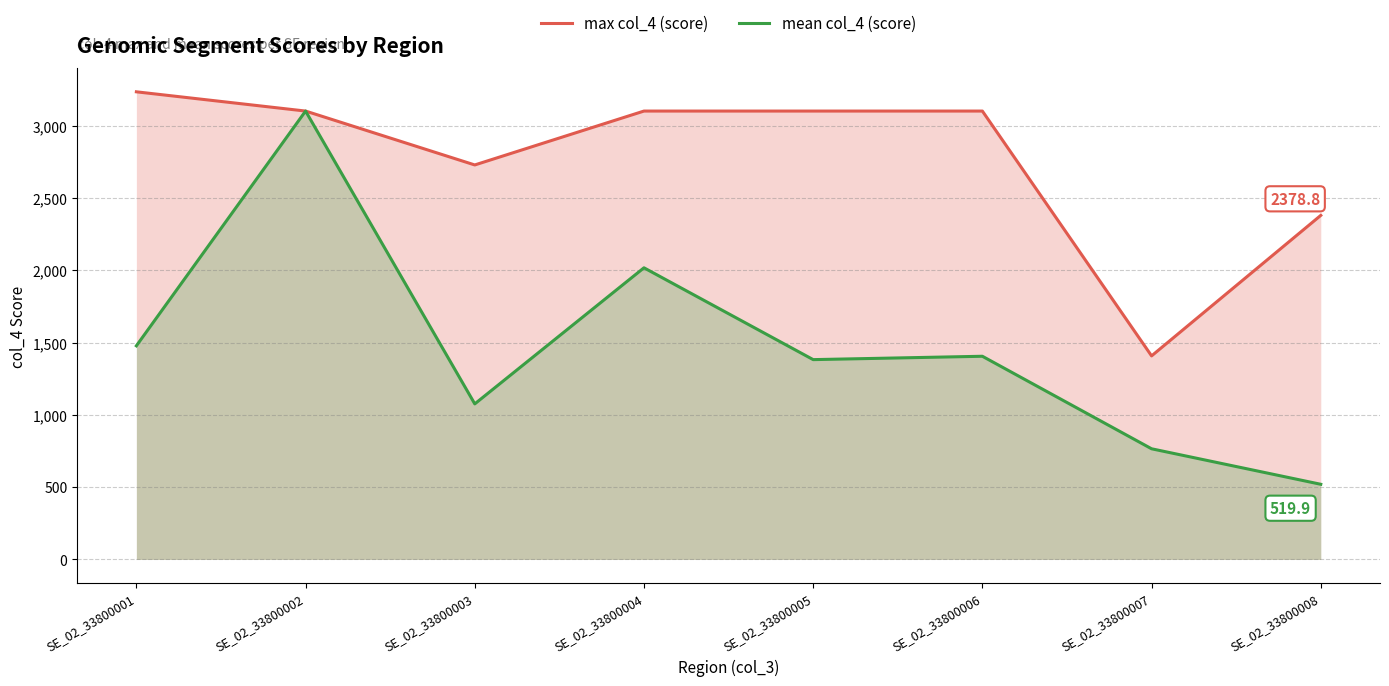

What is the sum of the max col_4 (score) values at SE_02_33800002 and SE_02_33800008?

5478.8